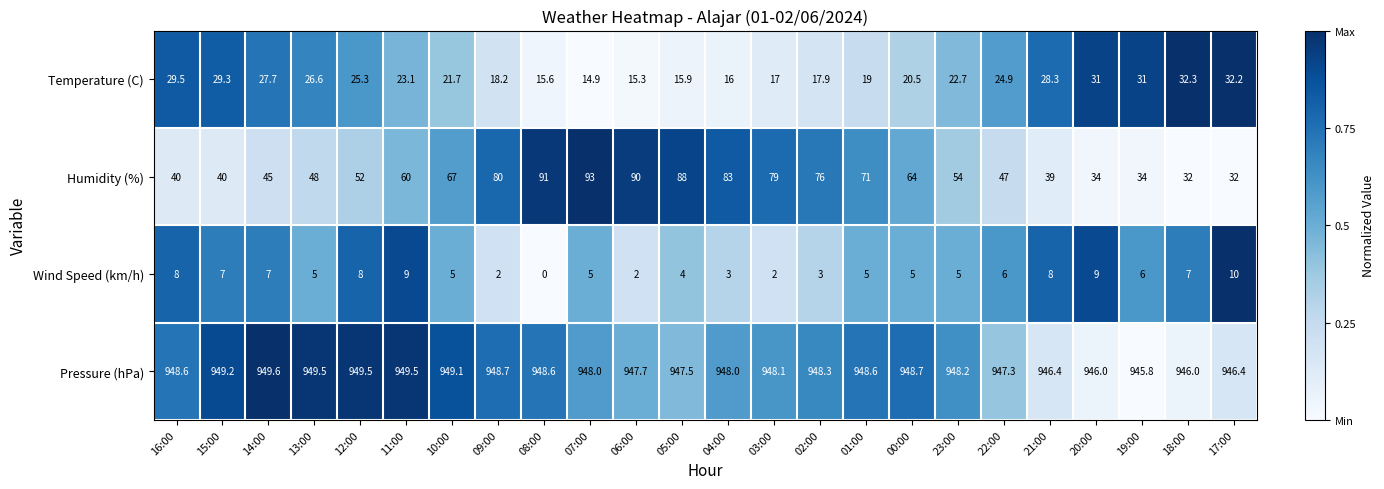

What is the difference between the highest and lowest values at 08:00?

948.6